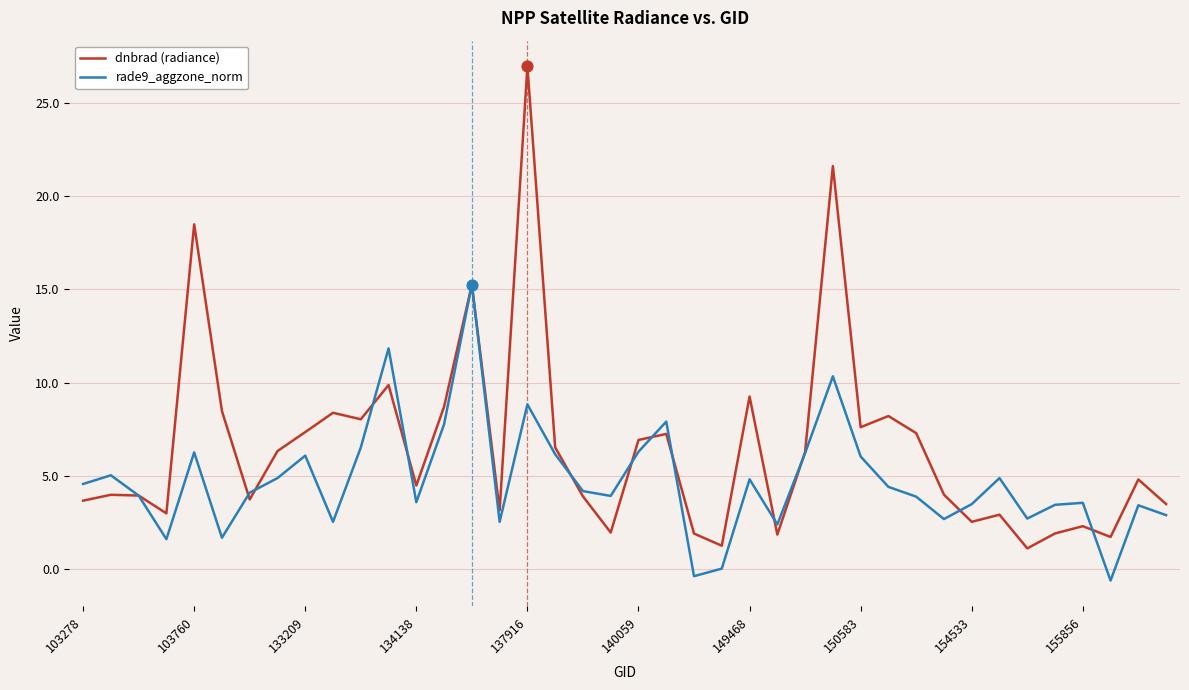

Which series has the largest range (max minus min)?

dnbrad (radiance)